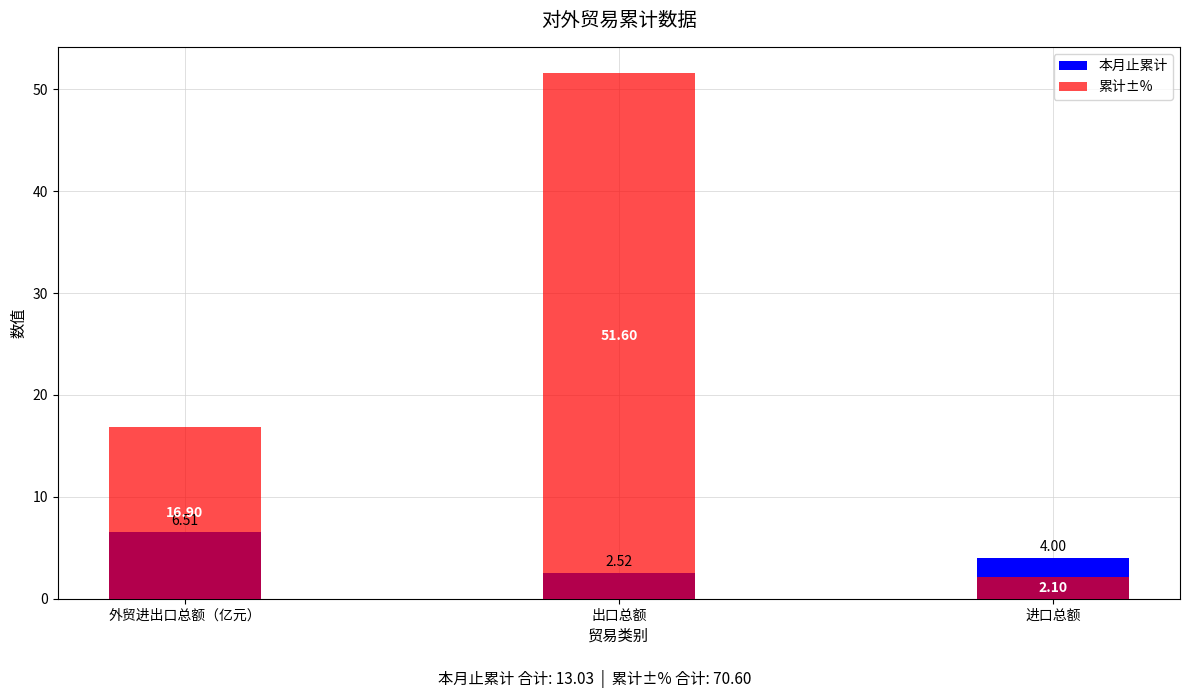

Which series has the largest total across all categories?

累计±%